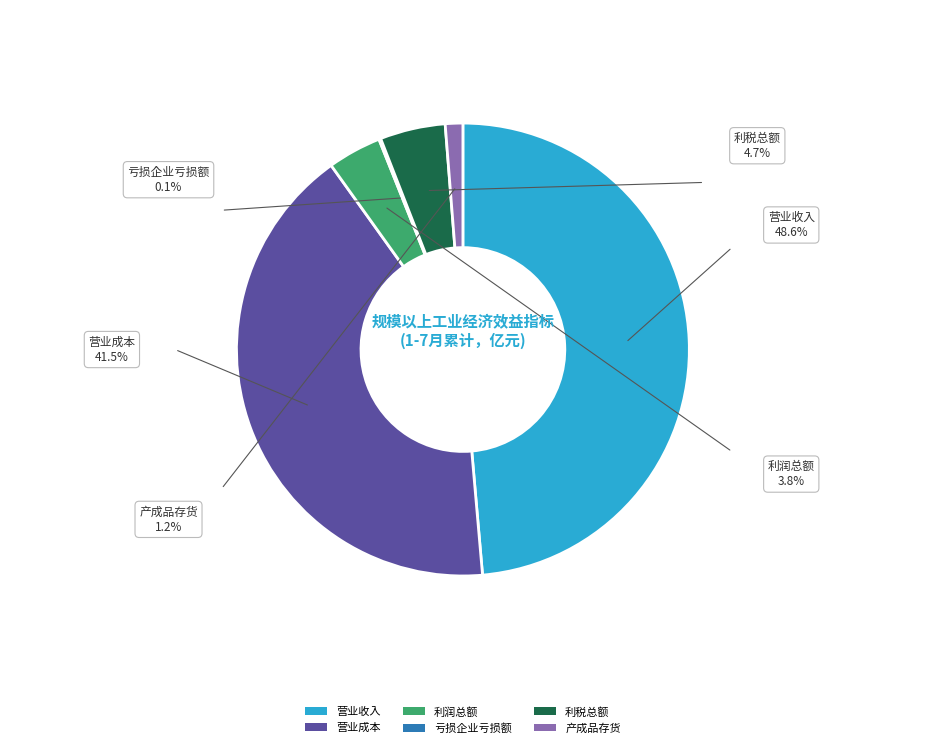

Between 利润总额 and 营业成本, which is larger?

营业成本